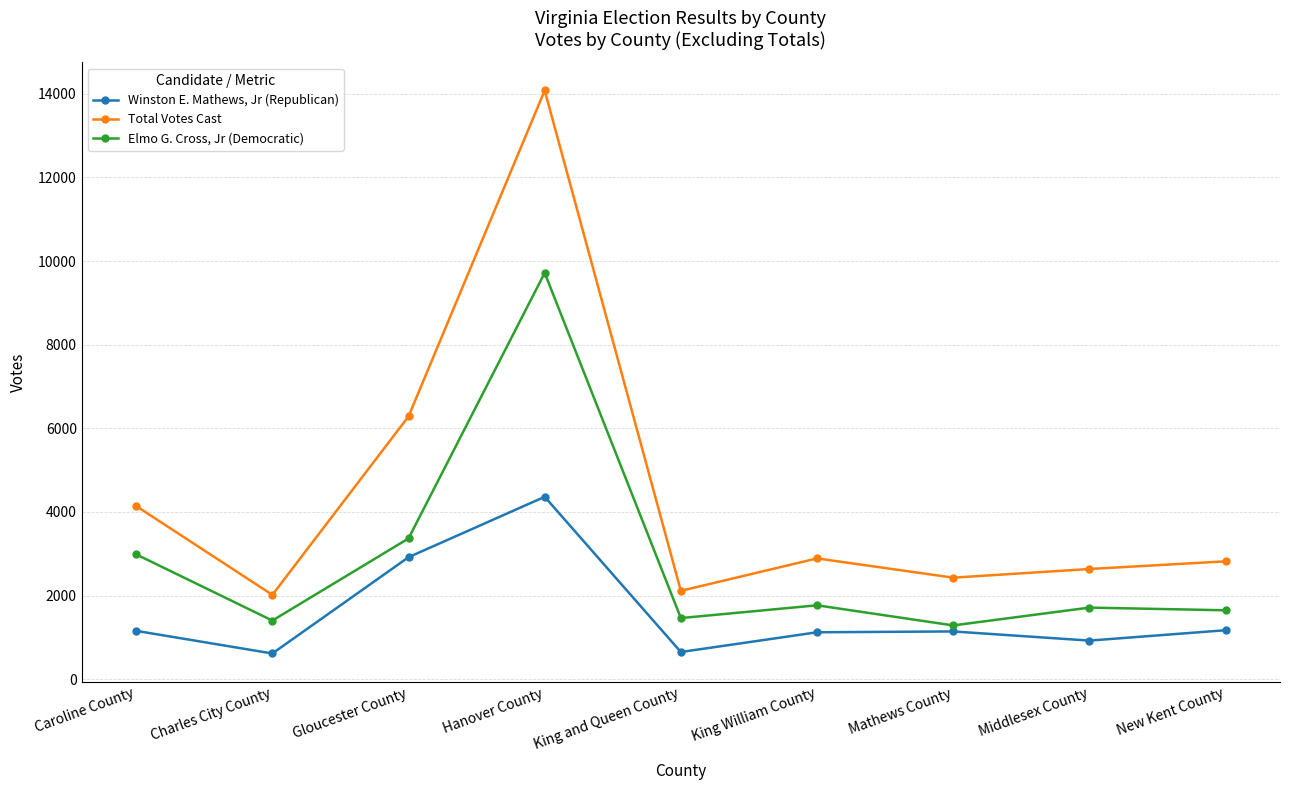

How many data points does each series have?

9